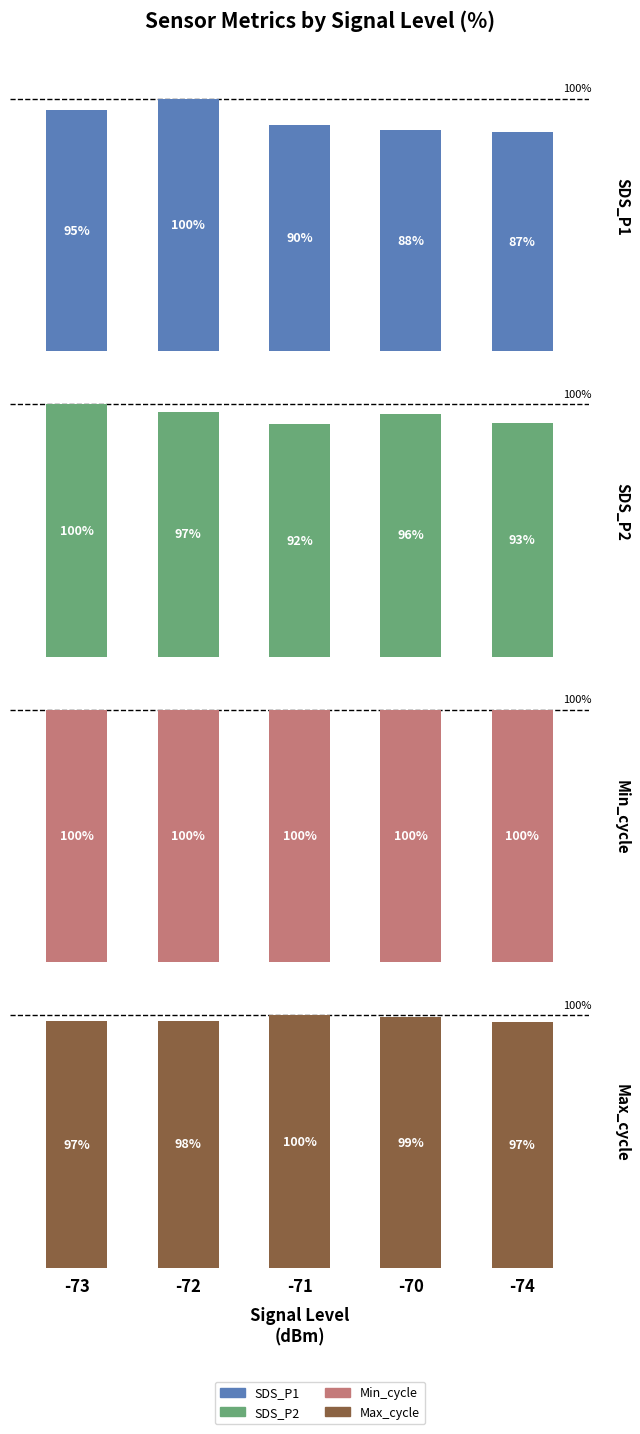

Reading left to right, extract all data points from this chart.

SDS_P1: 95.5	100.0	89.7	87.8	86.7
SDS_P2: 100.0	97.1	92.2	96.3	92.6
Min_cycle: 100.0	100.0	100.0	100.0	100.0
Max_cycle: 97.5	97.8	100.0	99.2	97.4